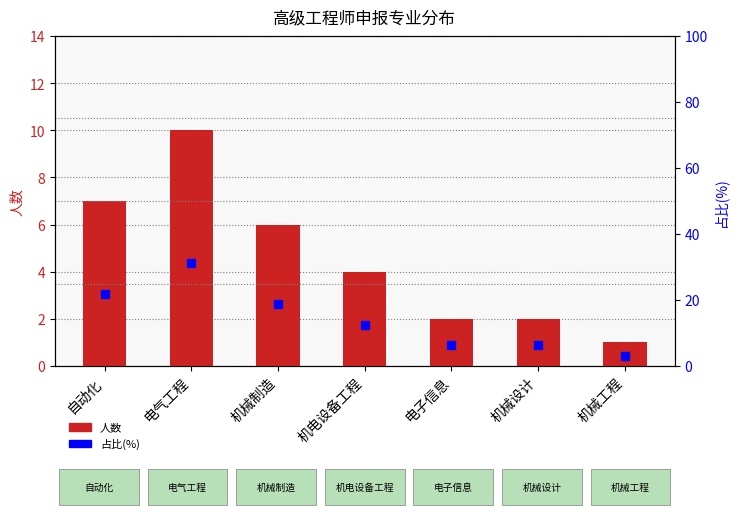

At how many categories does at least one series exceed 21?

2